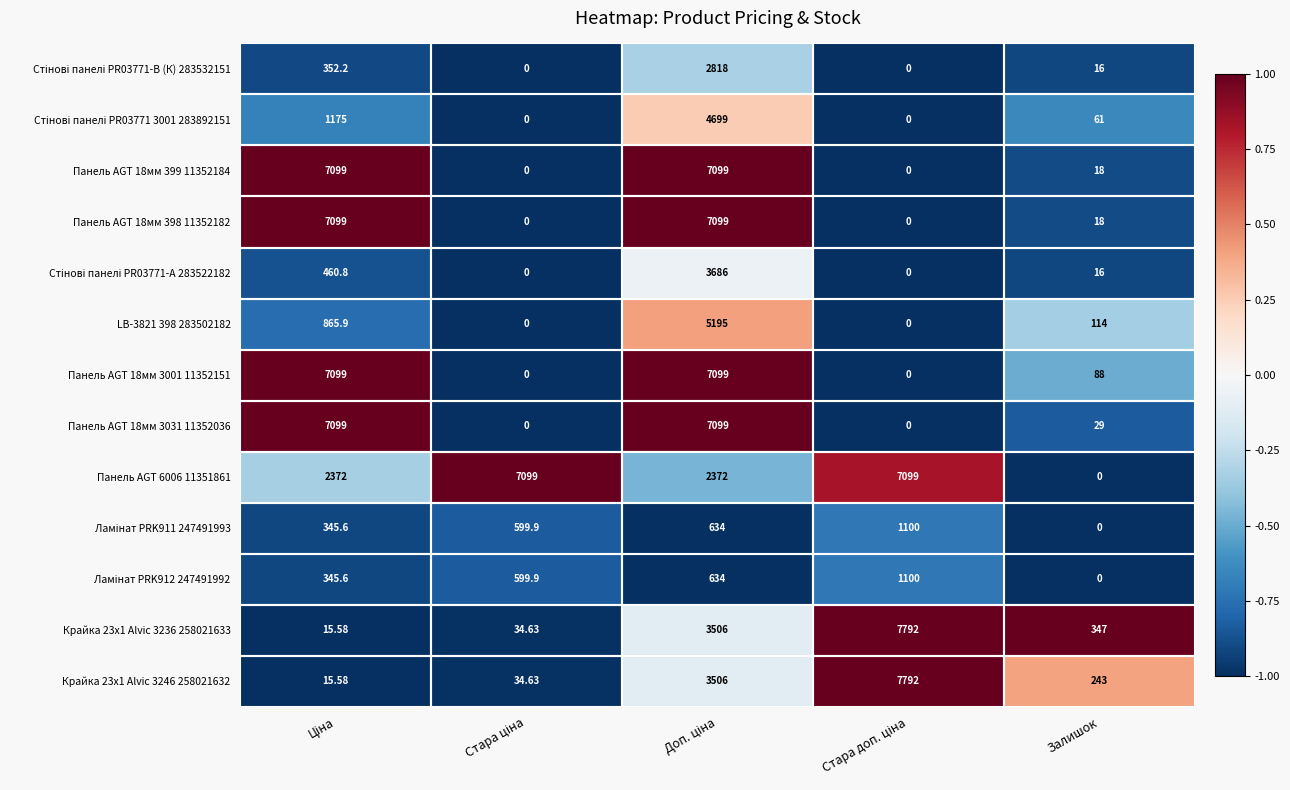

At how many categories does at least one series exceed 0?

5